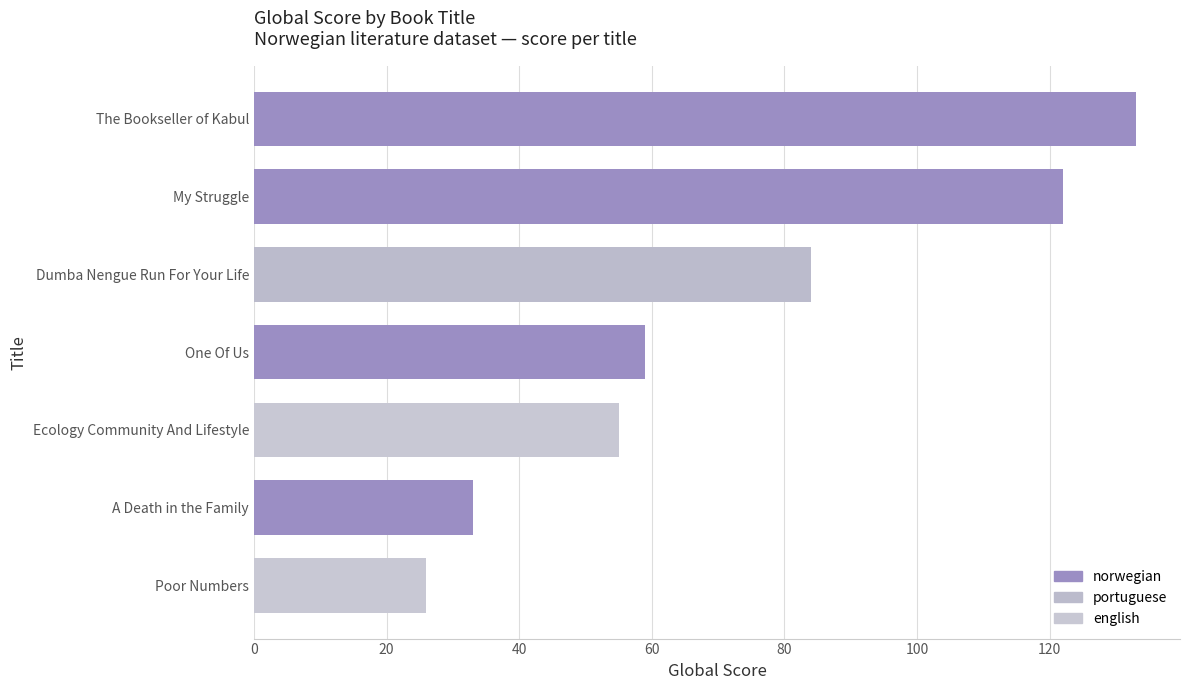

Reading top to bottom, what are all the values shown in this chart?

The Bookseller of Kabul=133	My Struggle=122	Dumba Nengue Run For Your Life=84	One Of Us=59	Ecology Community And Lifestyle=55	A Death in the Family=33	Poor Numbers=26